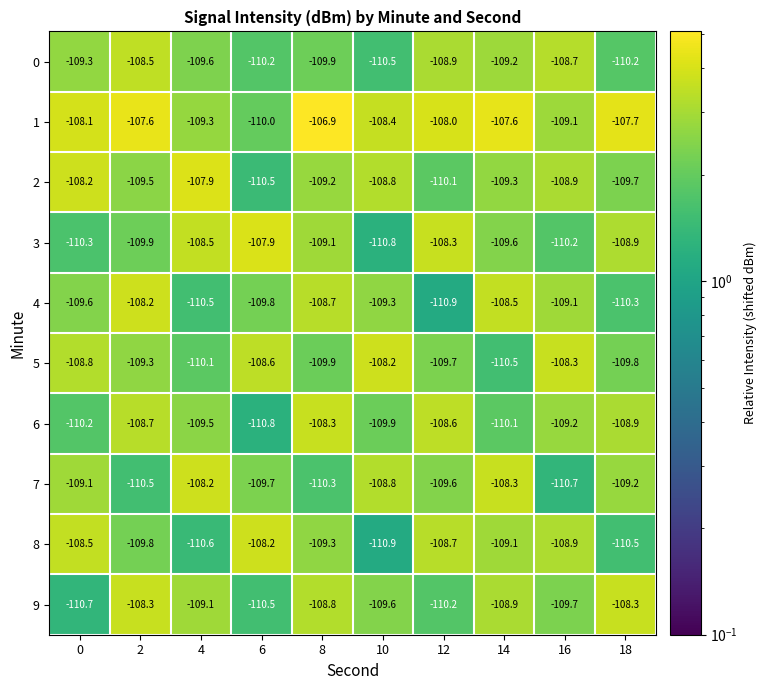

What is the minimum value for 7?

-110.7